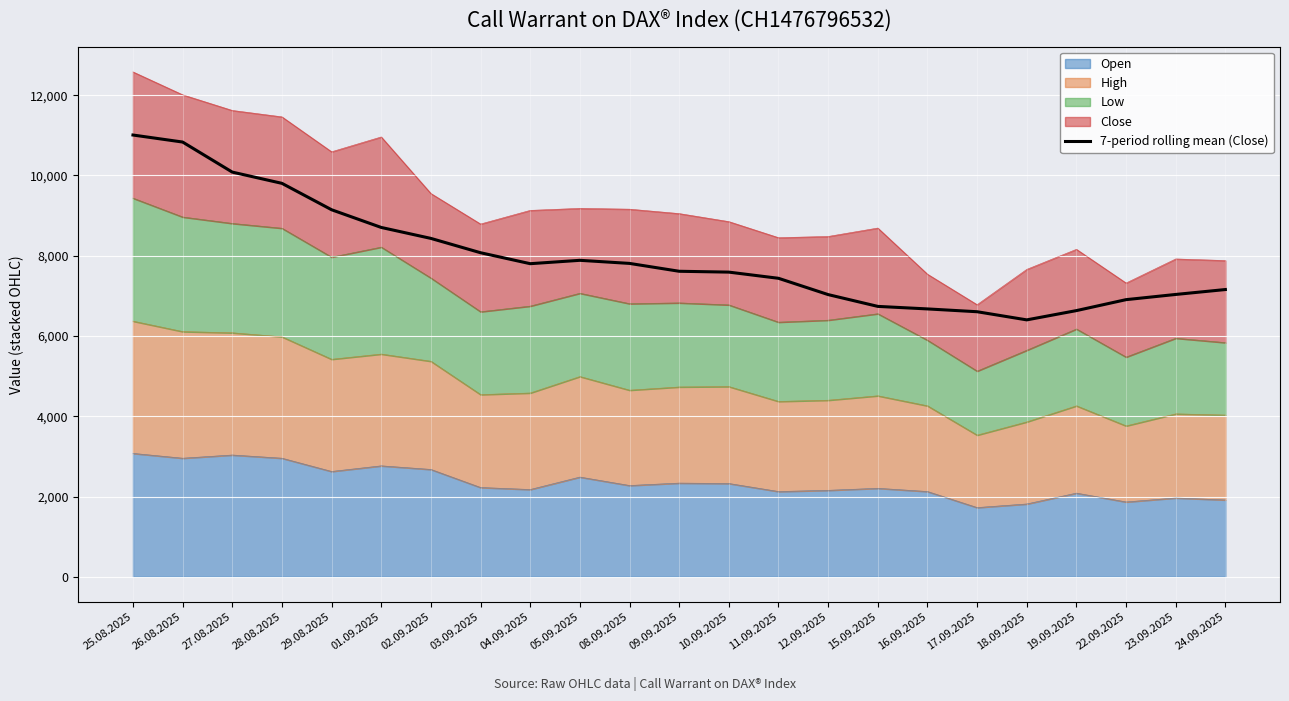

Reading right to left, list all the values displayed in this chart.

24.09.2025=7157.5	23.09.2025=7035.0	22.09.2025=6905.5	19.09.2025=6632.5	18.09.2025=6401.5	17.09.2025=6604.5	16.09.2025=6674.5	15.09.2025=6737.5	12.09.2025=7031.5	11.09.2025=7437.5	10.09.2025=7591.5	09.09.2025=7612.5	08.09.2025=7808.5	05.09.2025=7885.5	04.09.2025=7801.5	03.09.2025=8074.5	02.09.2025=8431.5	01.09.2025=8704.5	29.08.2025=9145.5	28.08.2025=9803.5	27.08.2025=10083.5	26.08.2025=10832.5	25.08.2025=11007.5